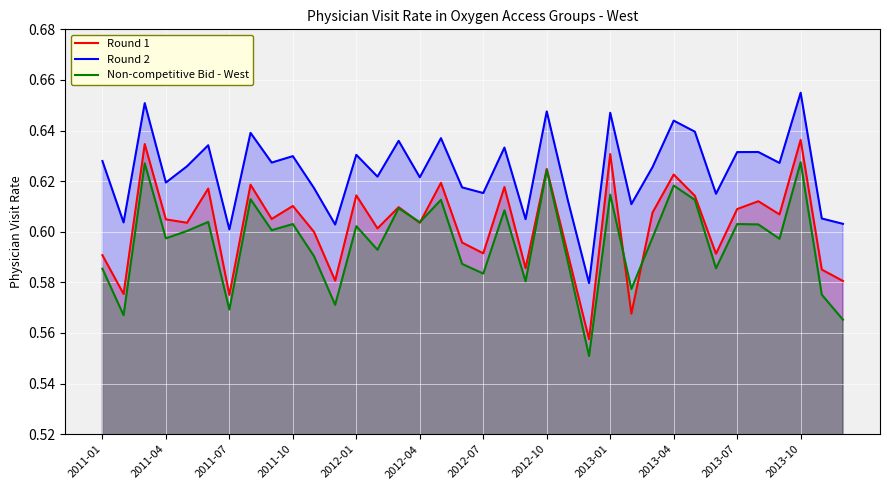

What is the maximum value shown in the chart?

0.7